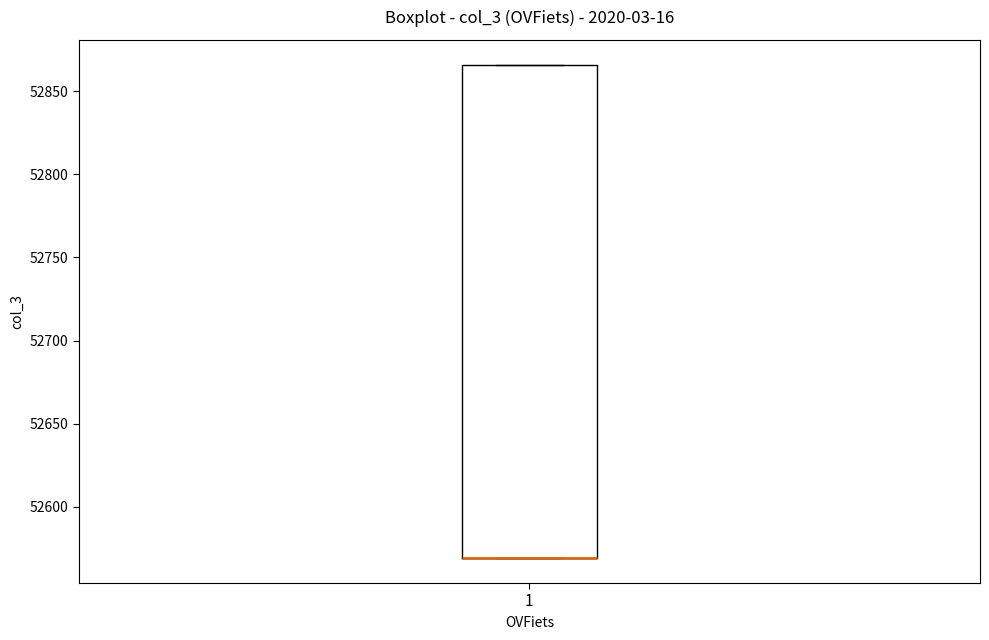

Read this box plot against the y-axis: the position of the median line, the range covered by the box, and the ends of both whiskers. The values are not printed on the chart, so give them approximately, as read against the axis.

median 52570 (drawn on the box's lower edge), box 52570 to 52865, whiskers 52570 to 52865